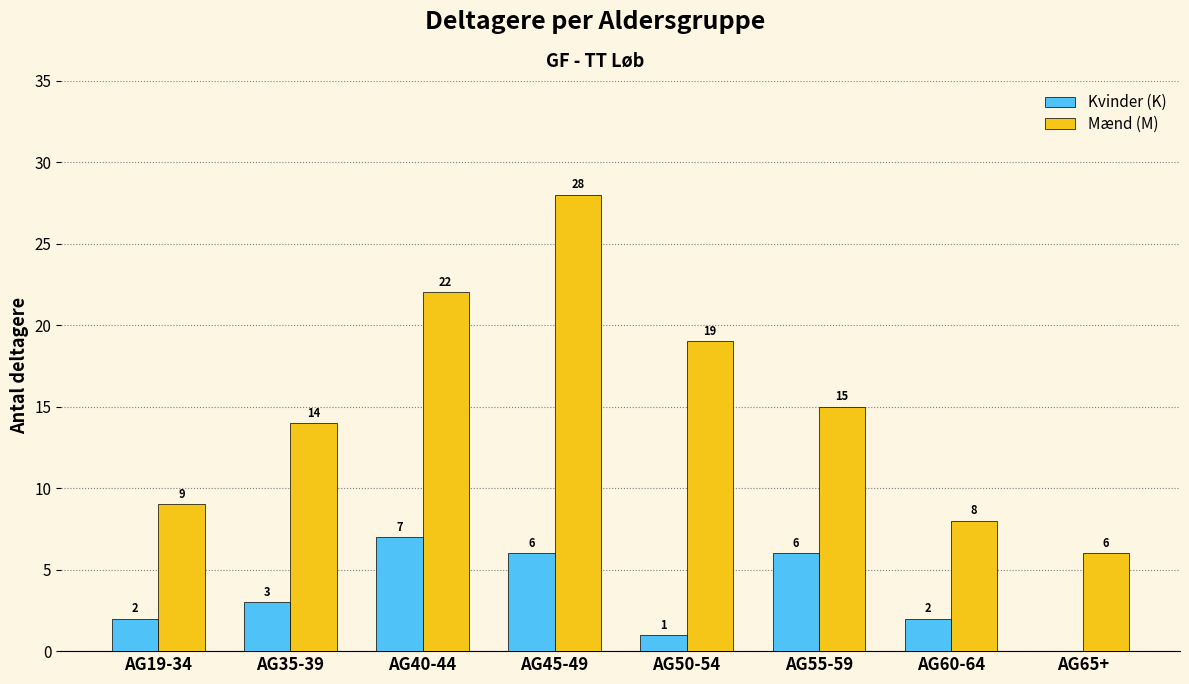

At which label is Kvinder (K) closest to 3?

AG35-39